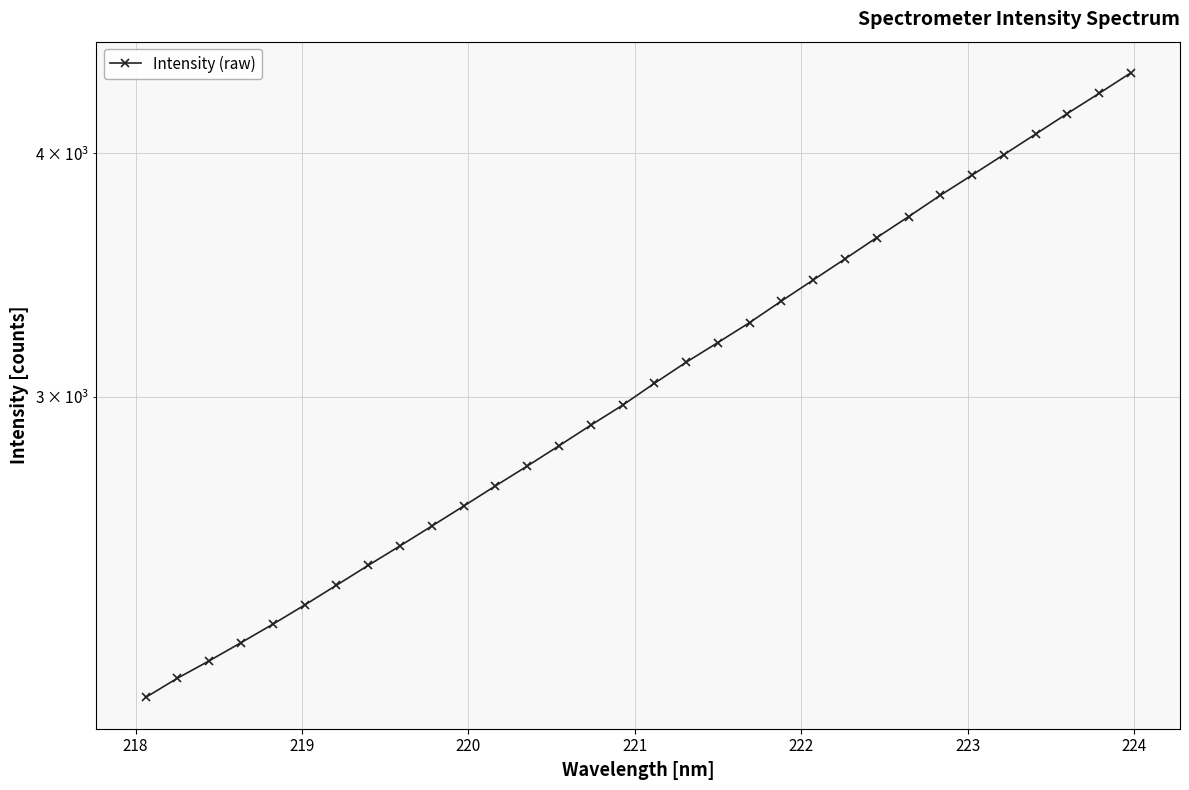

Does the chart have visible grid lines?

Yes